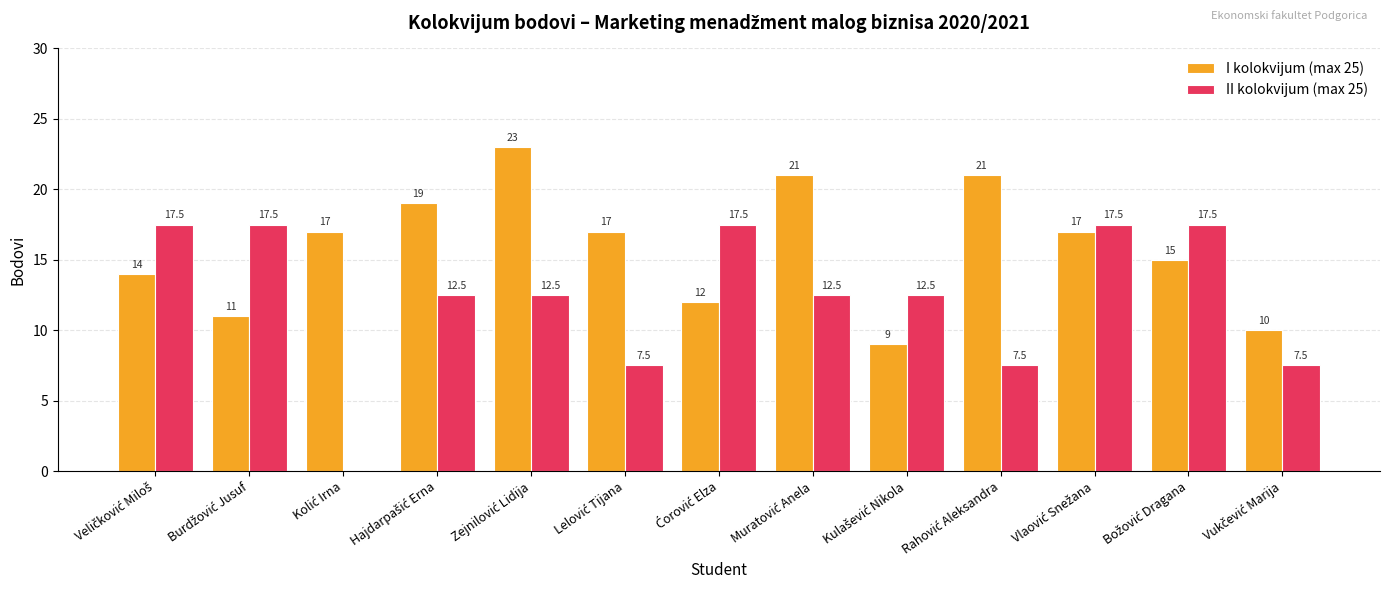

Reading right to left, transcribe all the data shown in this chart.

I kolokvijum (max 25): 10.0	15.0	17.0	21.0	9.0	21.0	12.0	17.0	23.0	19.0	17.0	11.0	14.0
II kolokvijum (max 25): 7.5	17.5	17.5	7.5	12.5	12.5	17.5	7.5	12.5	12.5	0.0	17.5	17.5